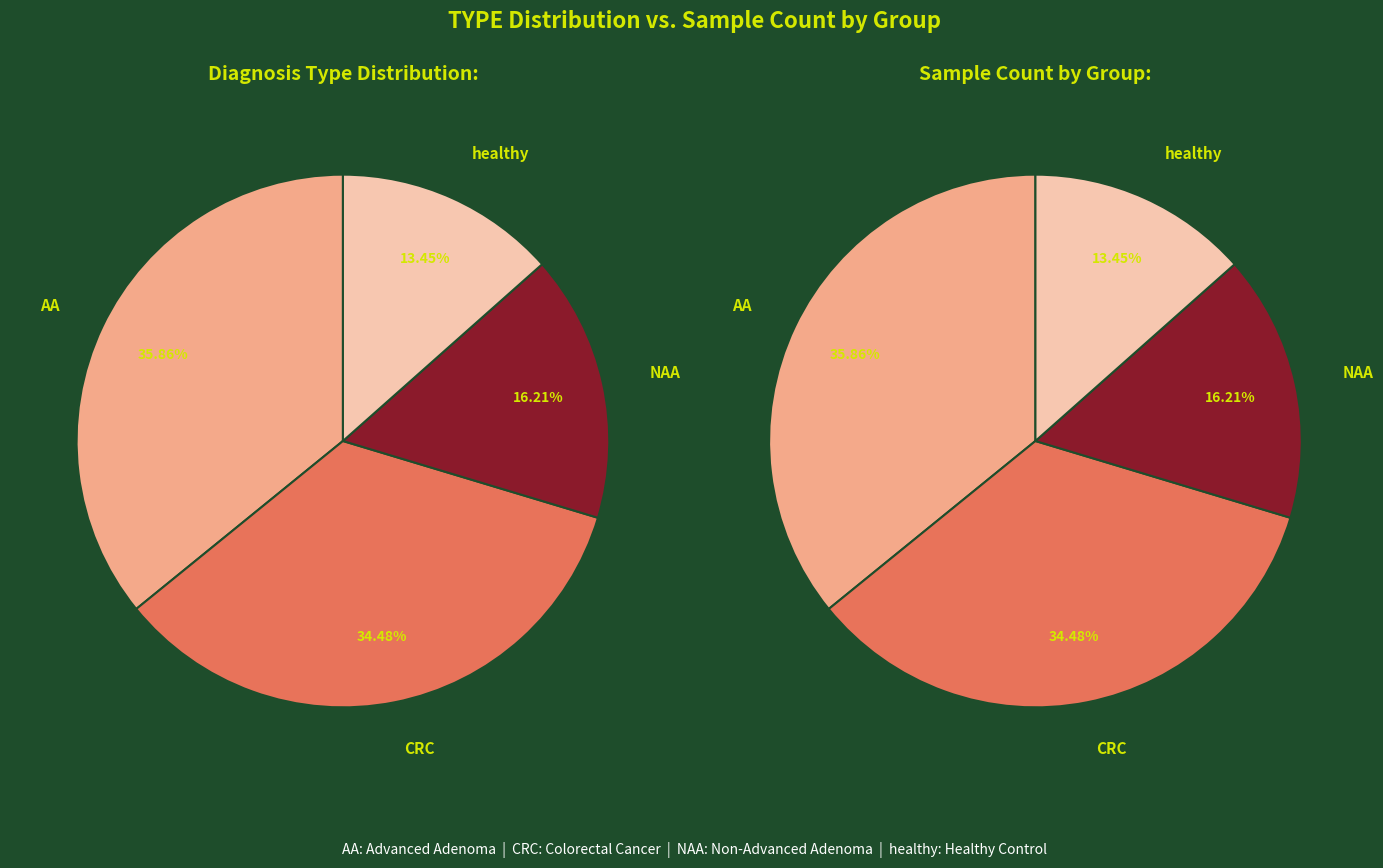

To the nearest percent, what portion does NAA represent?

16%